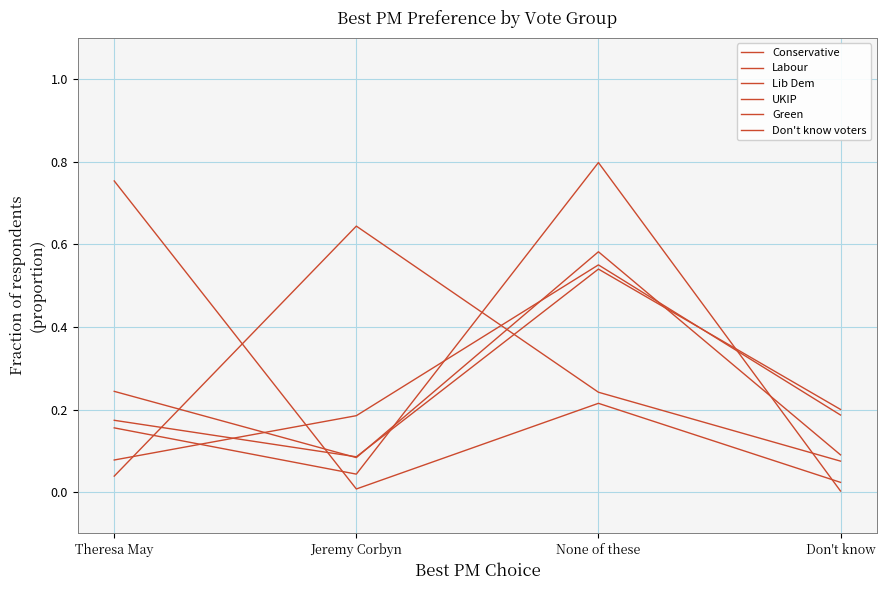

What is the sum of all Conservative values?

1.0